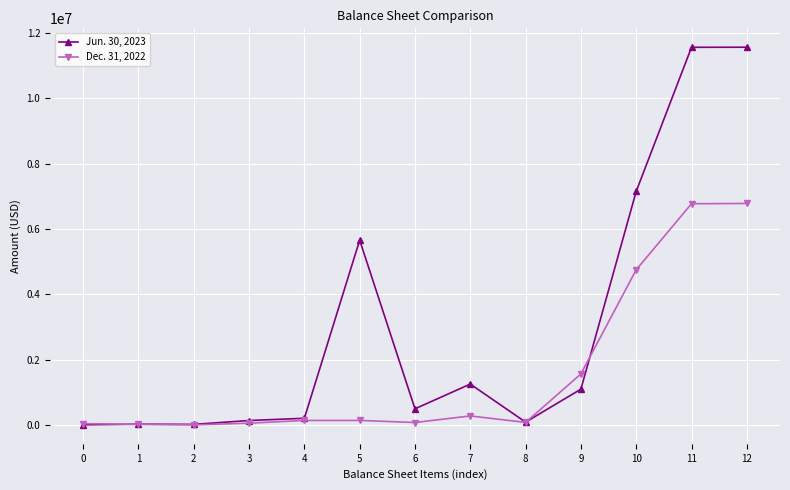

The Dec. 31, 2022 series shows 283745 at 7. True or false?

True